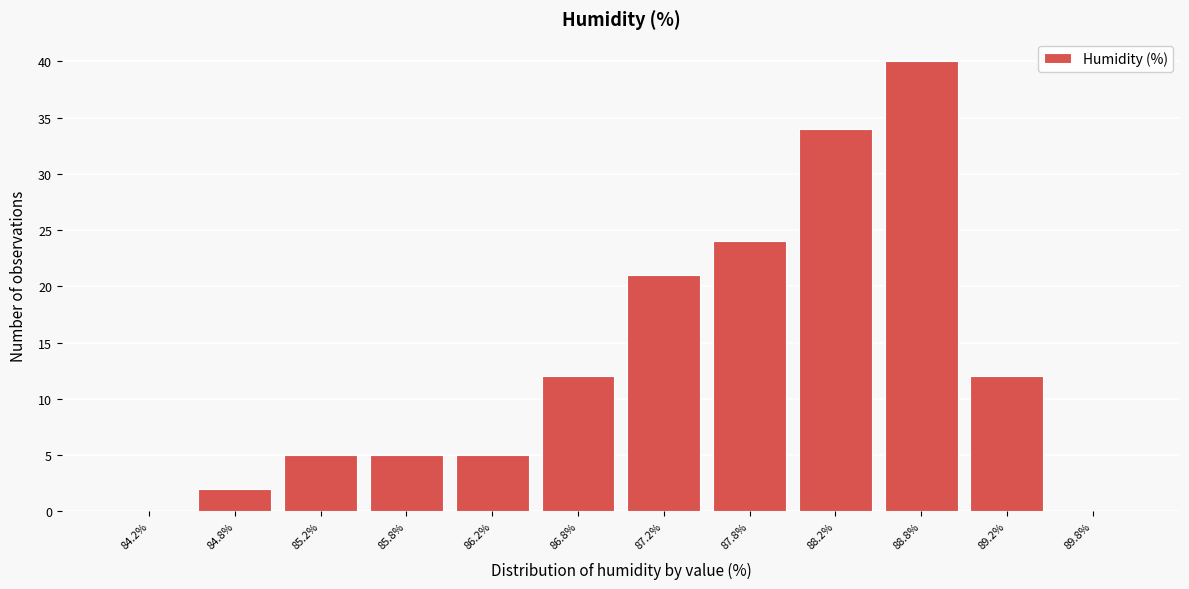

How tall is the bar that spans 87.0 to 87.5 on the x-axis? The values are not printed on the chart, so give them approximately, as read against the axis.

21